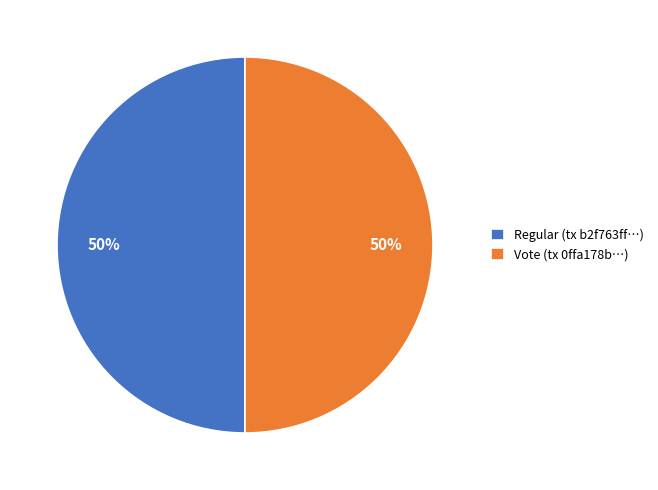

What percentage is the Regular (tx b2f763ff…) slice, to the nearest percent?

50%